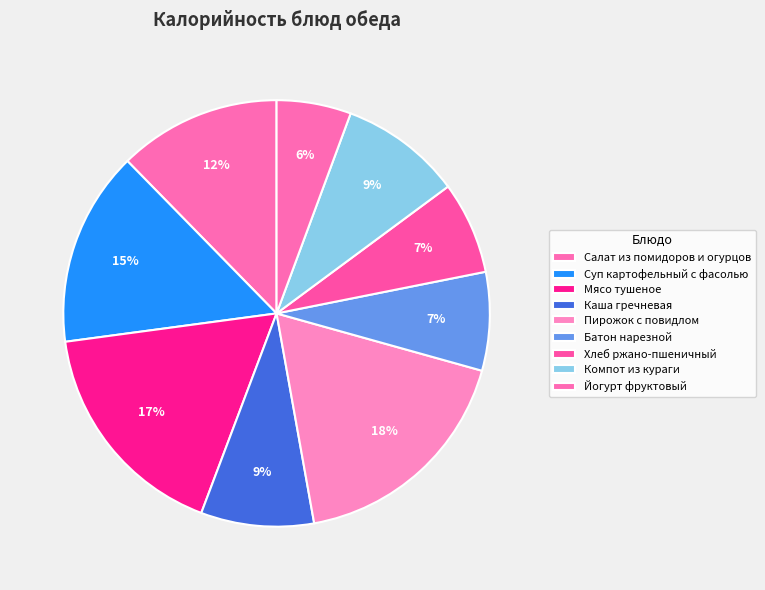

How many slices are in this pie chart?

9